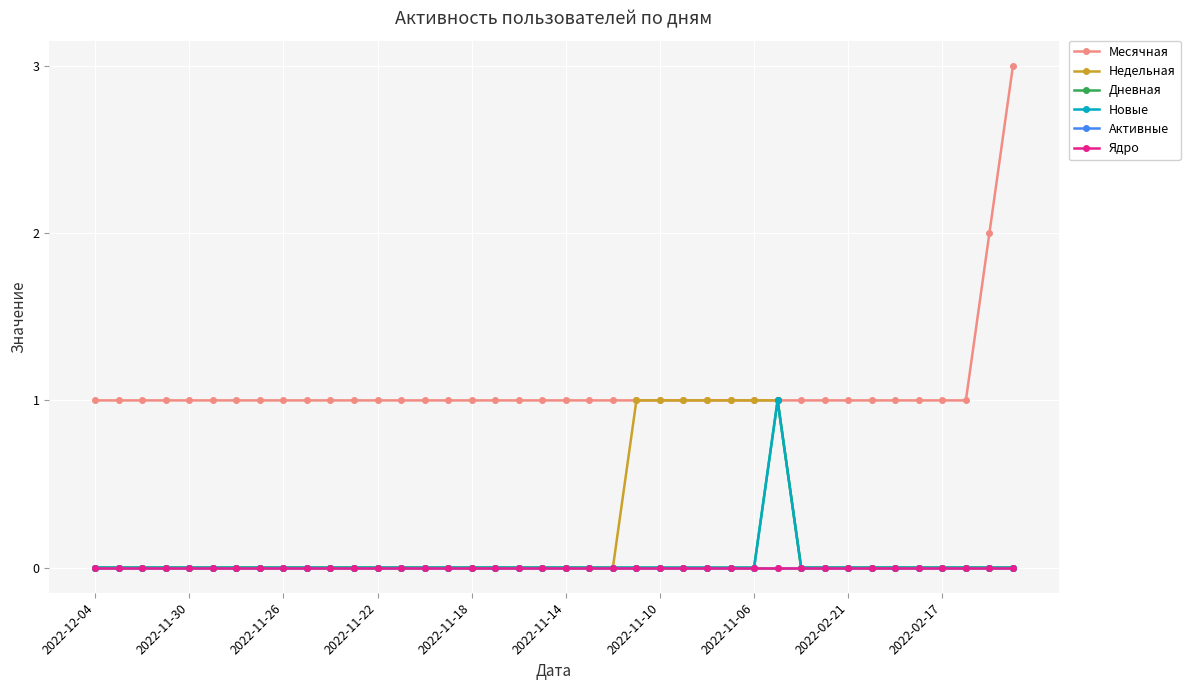

Is this an area chart (filled region under the line)?

No